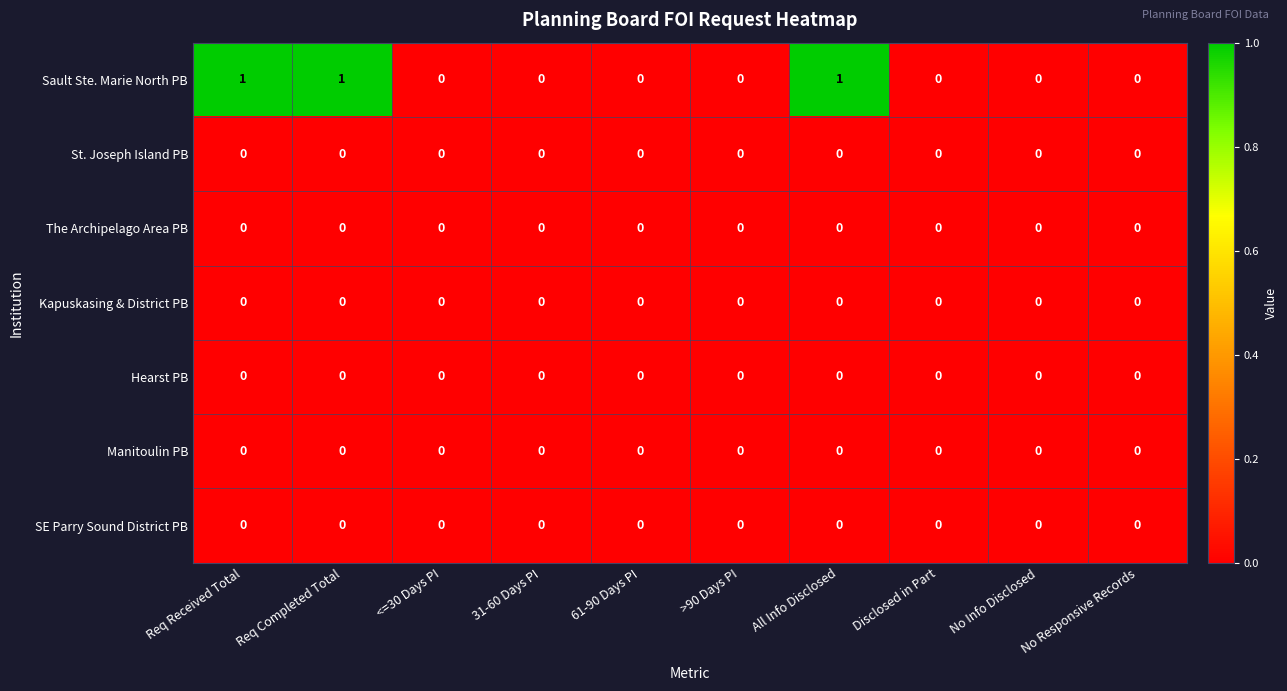

How many categories are shown in the chart?

10